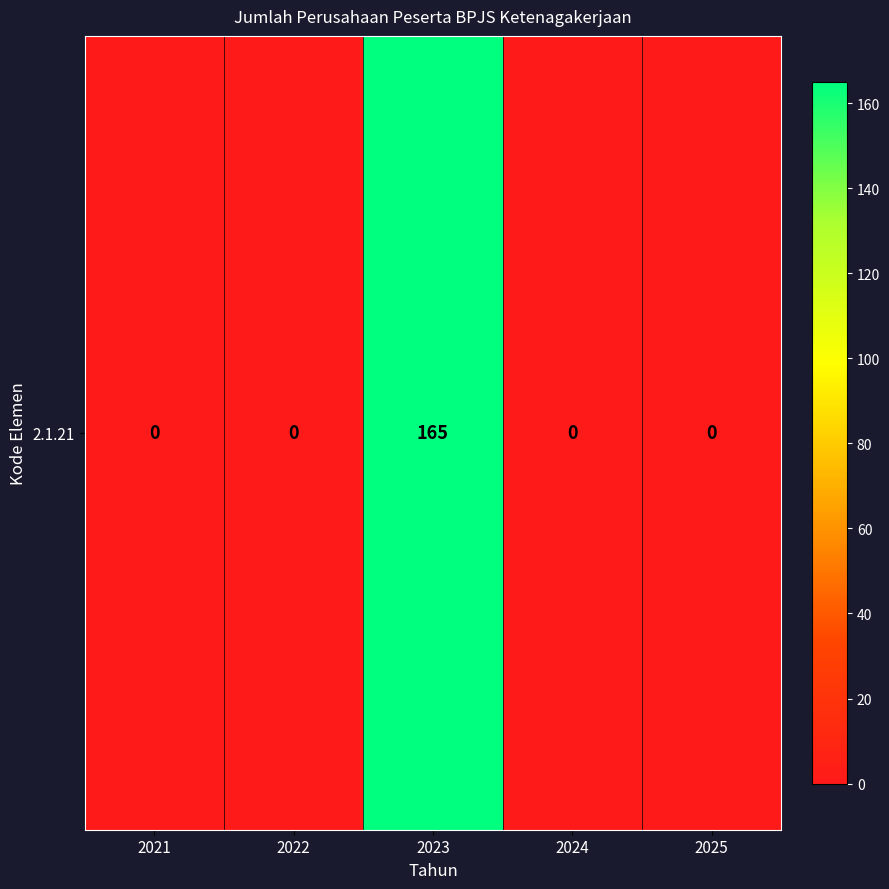

Between 2022 and 2021, which is larger?

2022